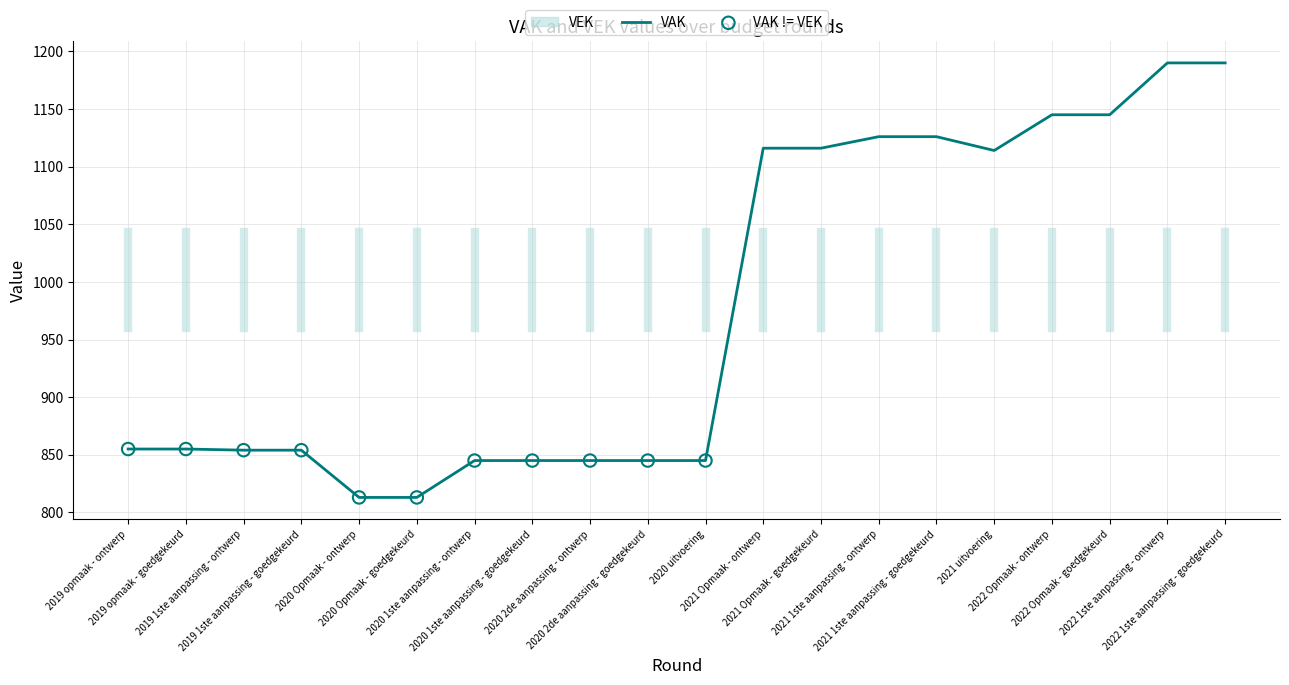

Which has a higher value, 2021 uitvoering or 2019 1ste aanpassing - ontwerp?

2021 uitvoering